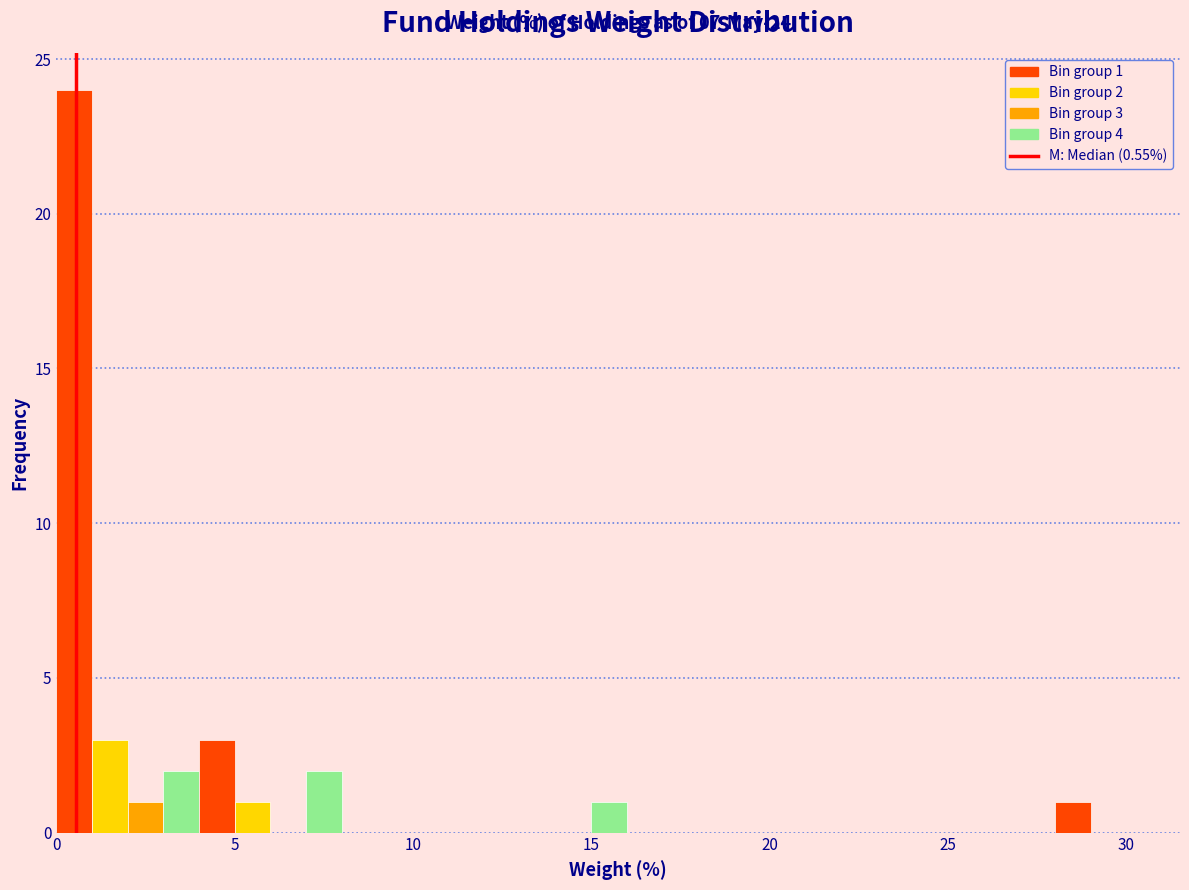

Read against the x-axis, roughly where is the centre of the tallest bar?

0.5